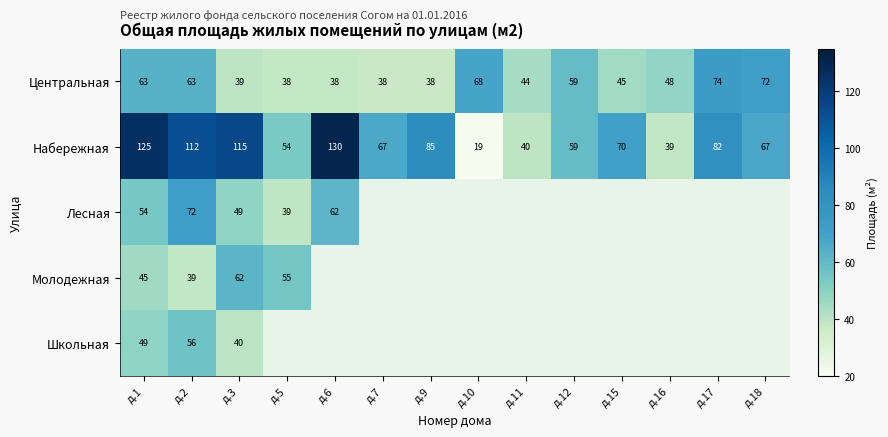

At which label does Набережная reach its peak?

д.6